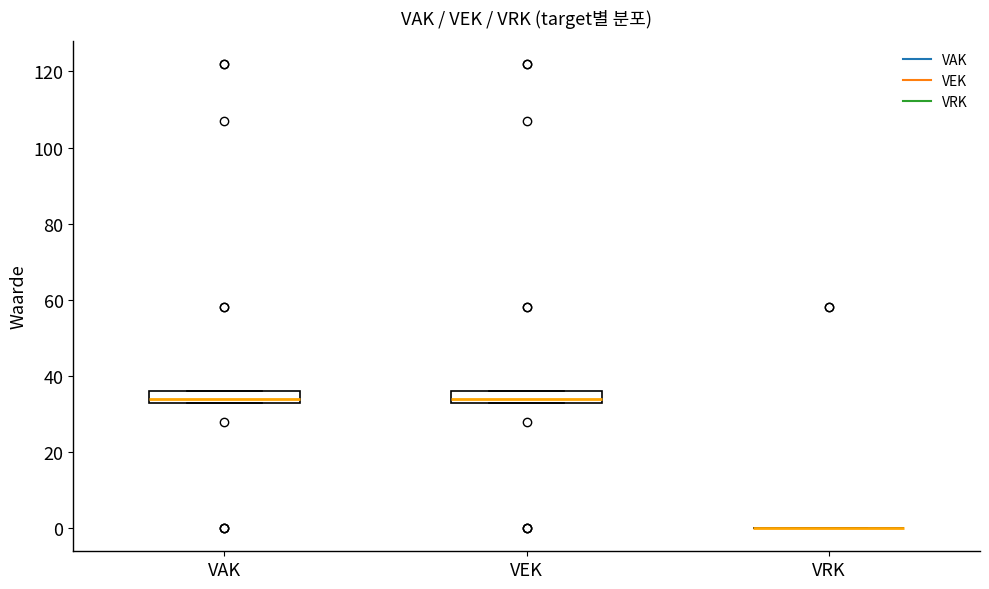

Reading left to right, read every box against the y-axis: the position of its median line, the range the box covers, and the ends of its whiskers. The values are not printed on the chart, so give them approximately, as read against the axis.

VAK: median 34 (just above the box's lower edge), box 34 to 36, whiskers 34 to 36
VEK: median 34 (just above the box's lower edge), box 34 to 36, whiskers 34 to 36
VRK: box collapsed to a line at 0, whiskers 0 to 0